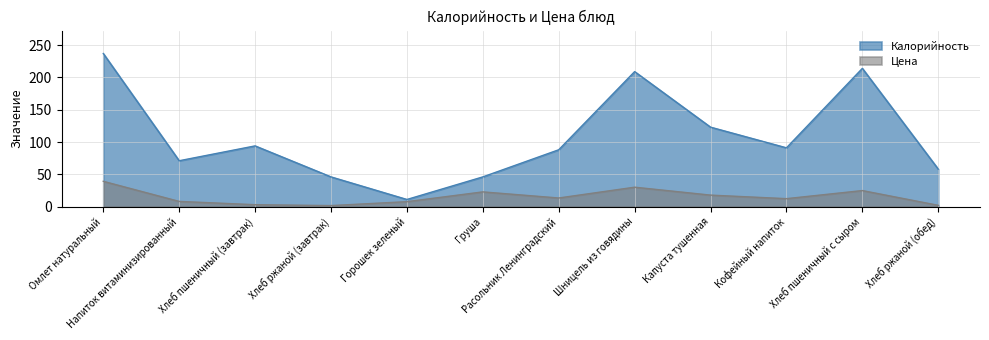

The value of Цена at Расольник Ленинградский is 7.6. True or false?

False